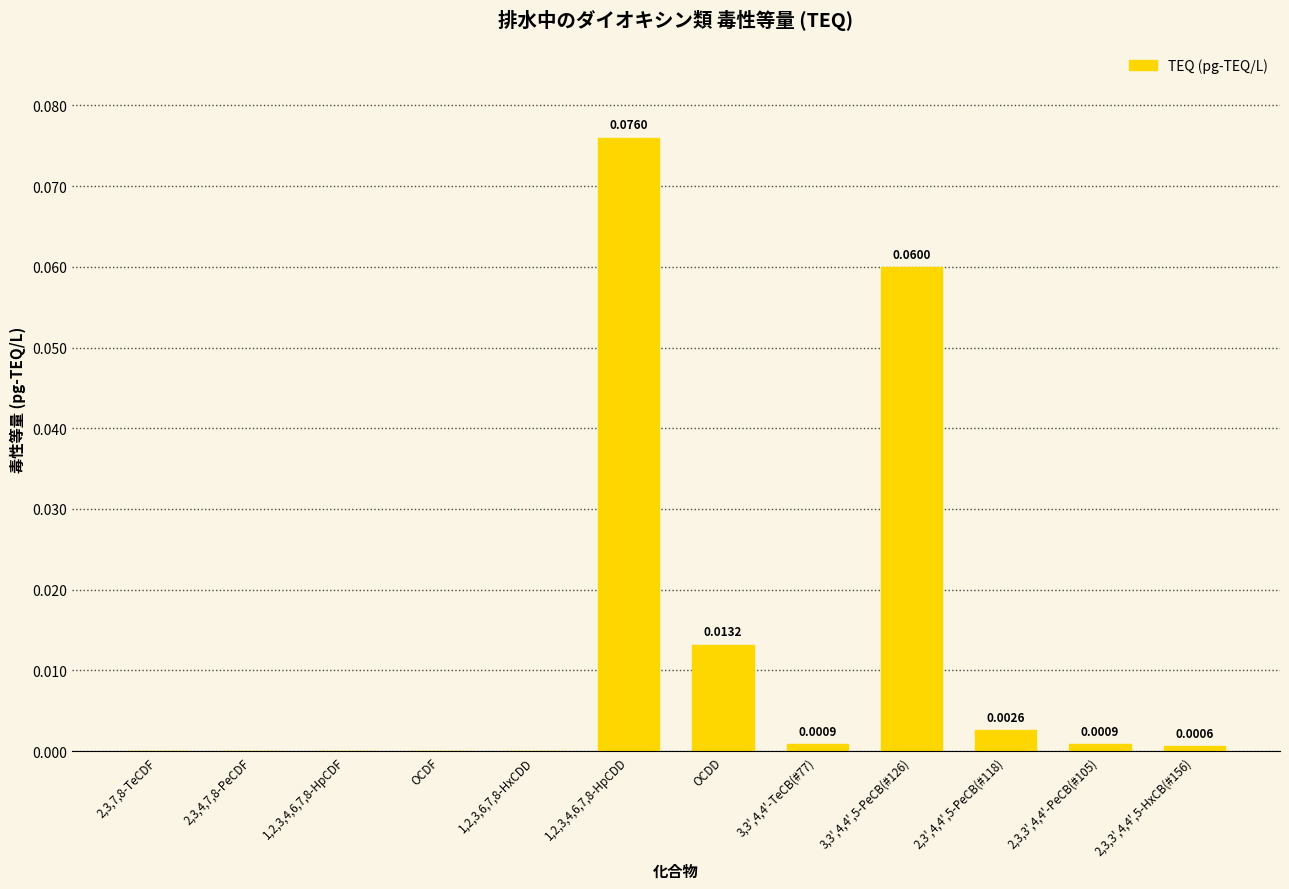

Which has a higher value, 2,3,3',4,4'-PeCB(#105) or OCDD?

OCDD